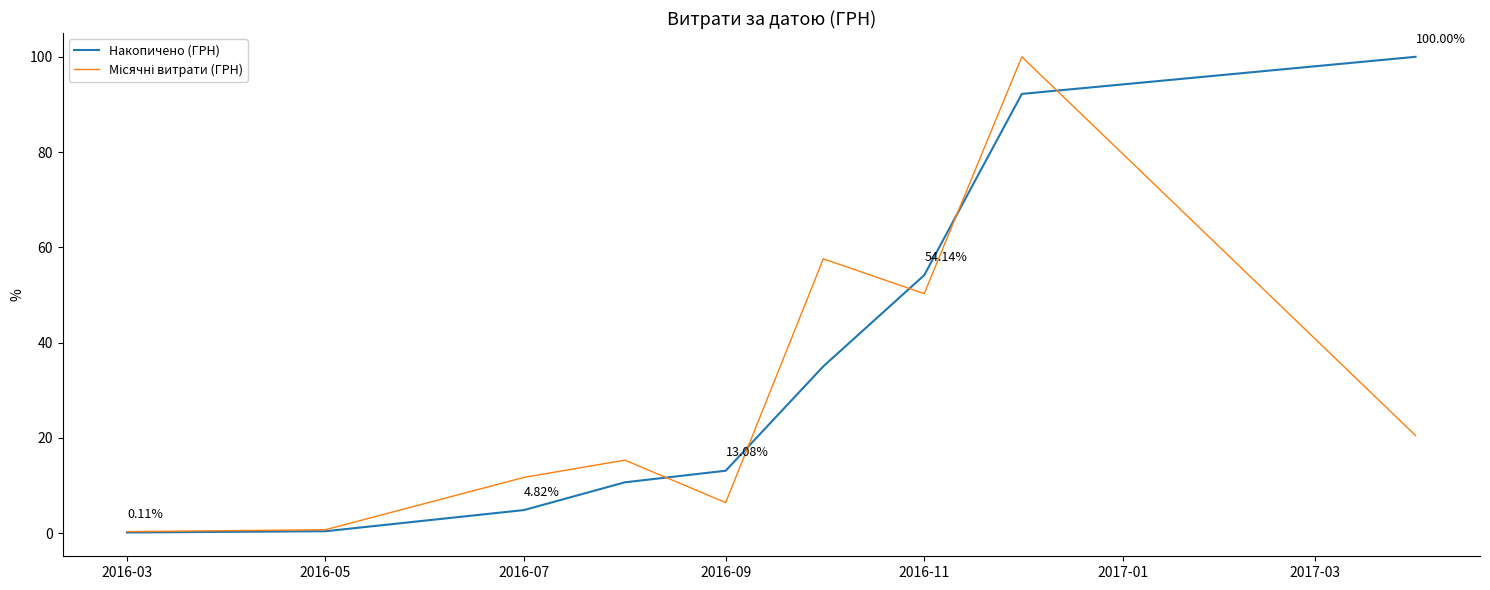

What is the highest value of the Накопичено (ГРН) series?

100.0